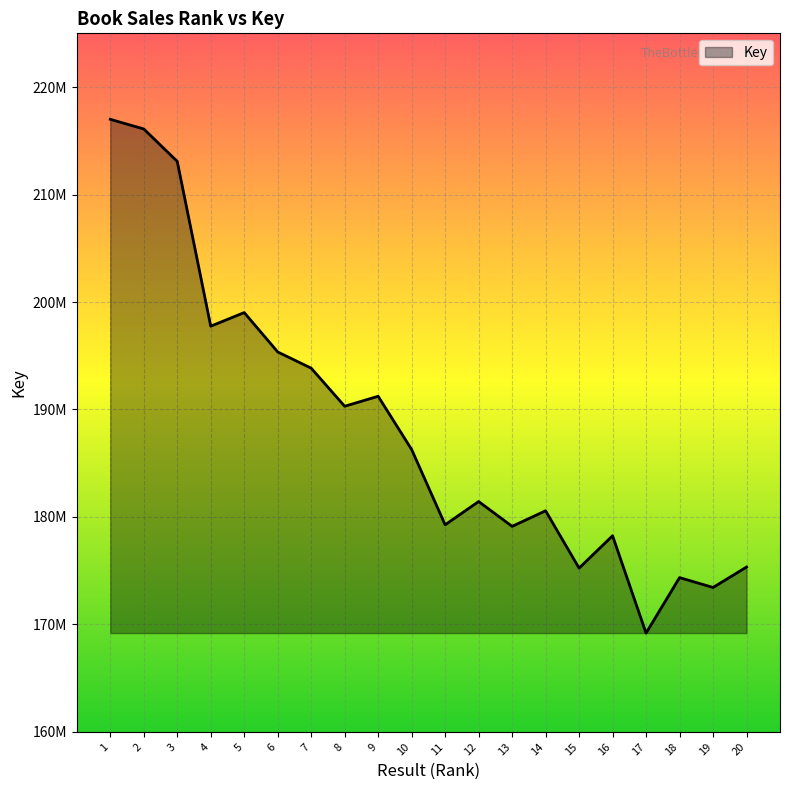

Which category has the highest value across all series?

1